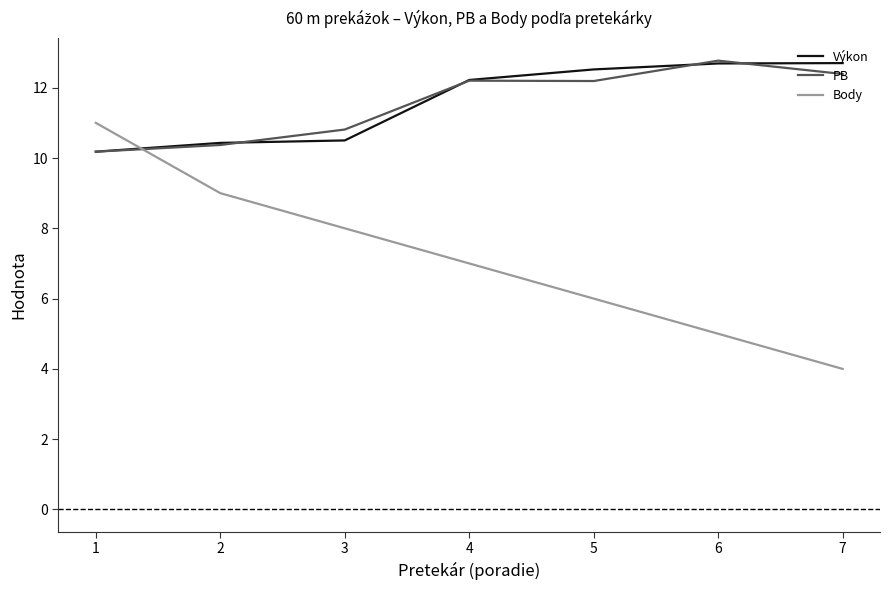

What is the average value of the Výkon series?

11.6